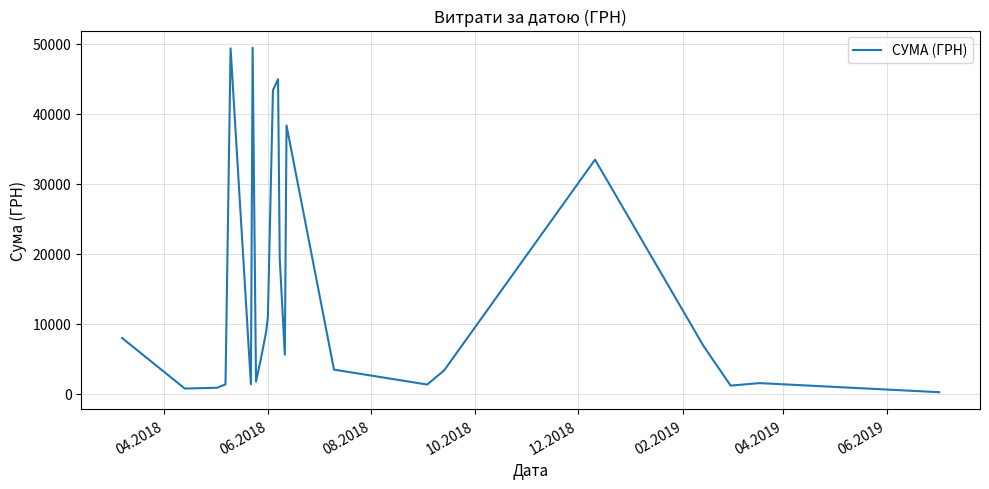

What is the greatest value displayed?

49403.3